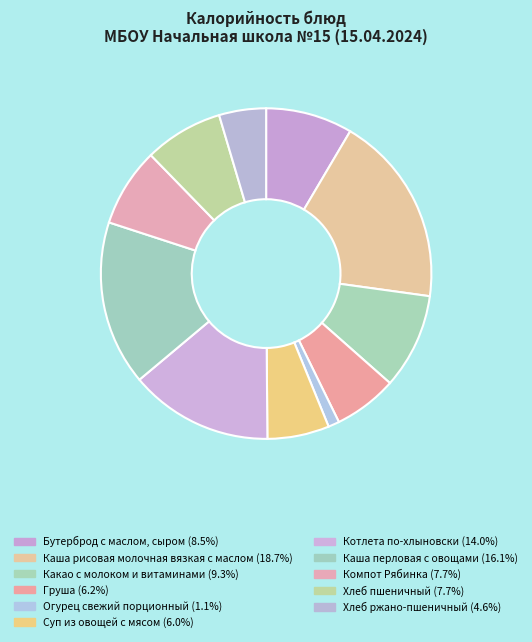

Does any single category account for the majority?

No